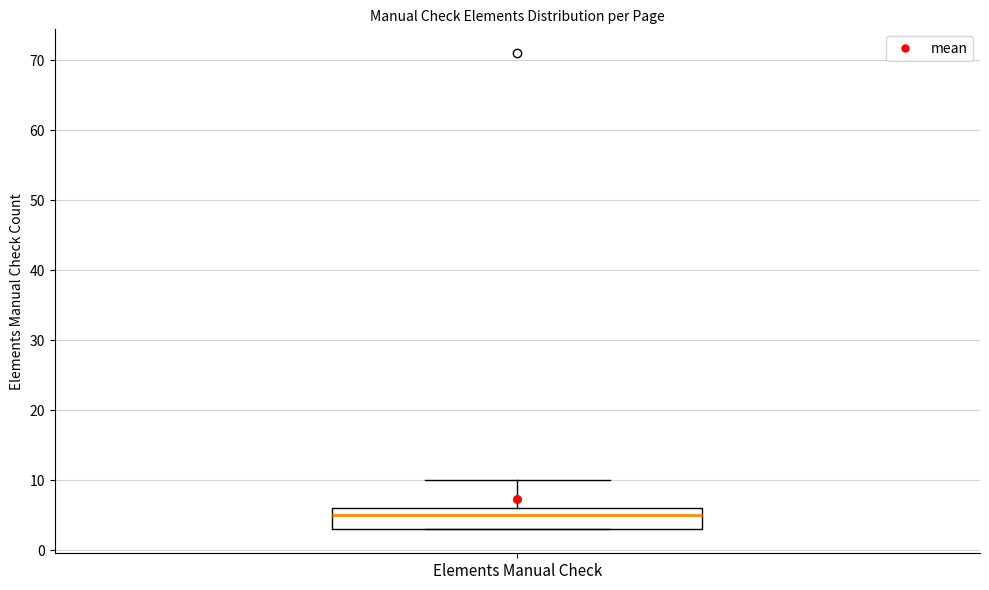

Read this box plot against the y-axis: the position of the median line, the range covered by the box, and the ends of both whiskers. The values are not printed on the chart, so give them approximately, as read against the axis.

median 5, box 3 to 6, whiskers 3 to 10